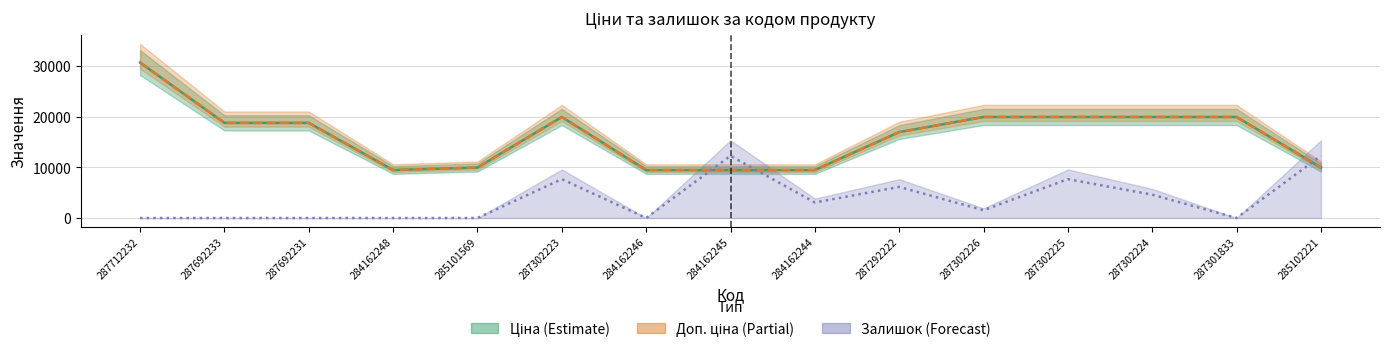

At which label is Залишок closest to 6143?

287292222